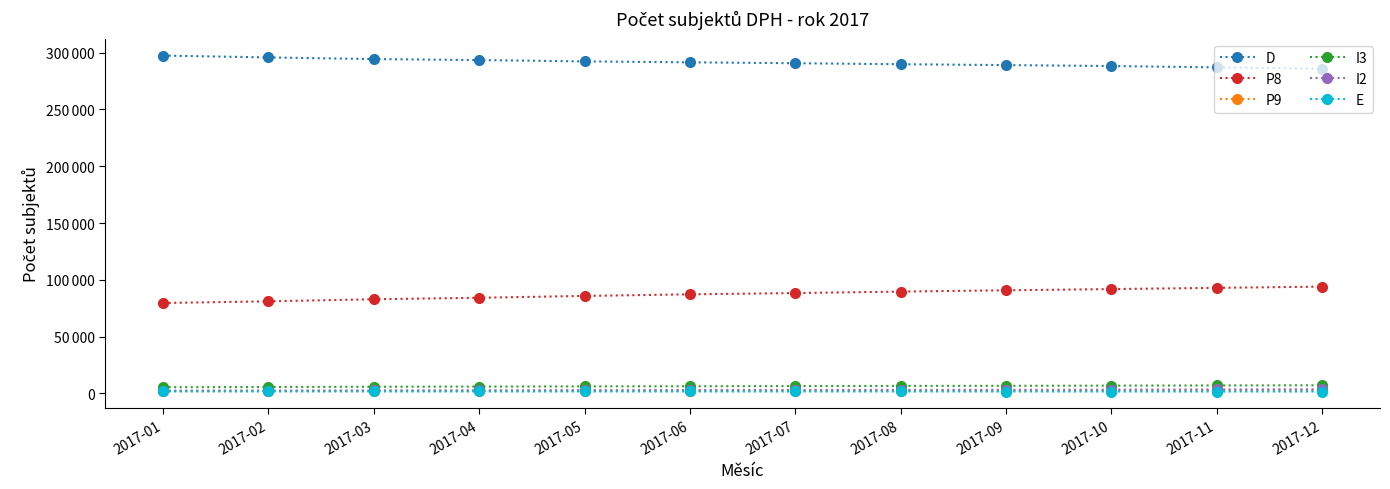

Which label corresponds to the largest value in the chart?

2017-01